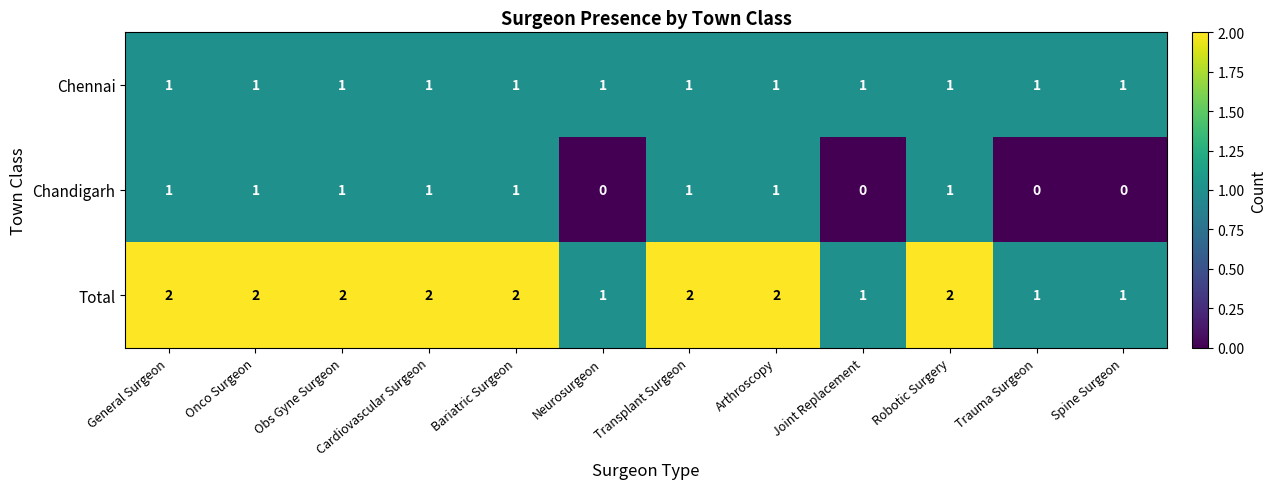

How many series are shown in this chart?

3